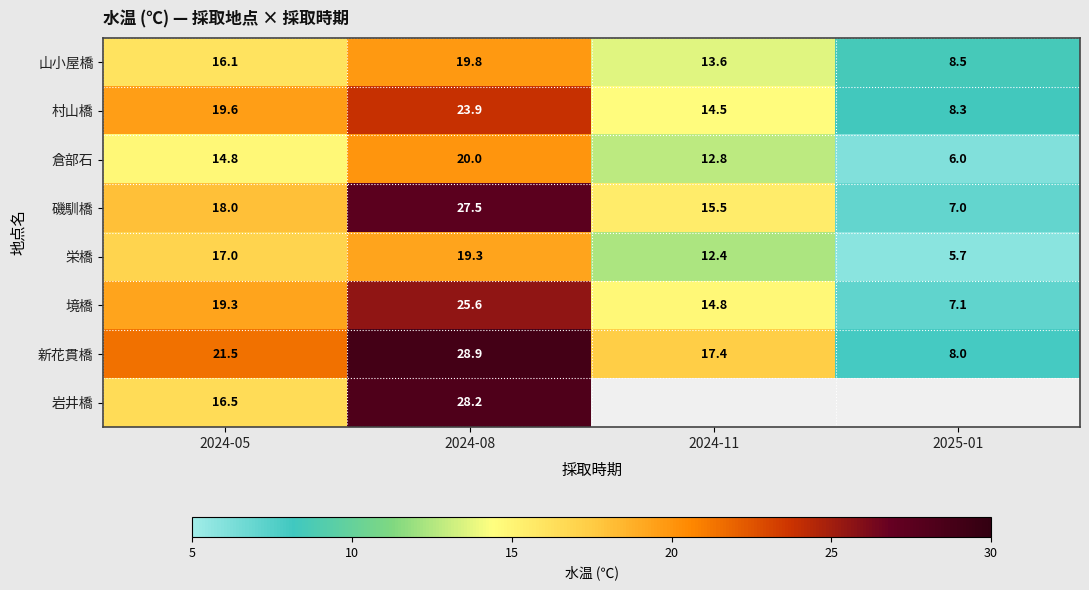

Where is 新花貫橋 nearest to the value 18?

2024-11